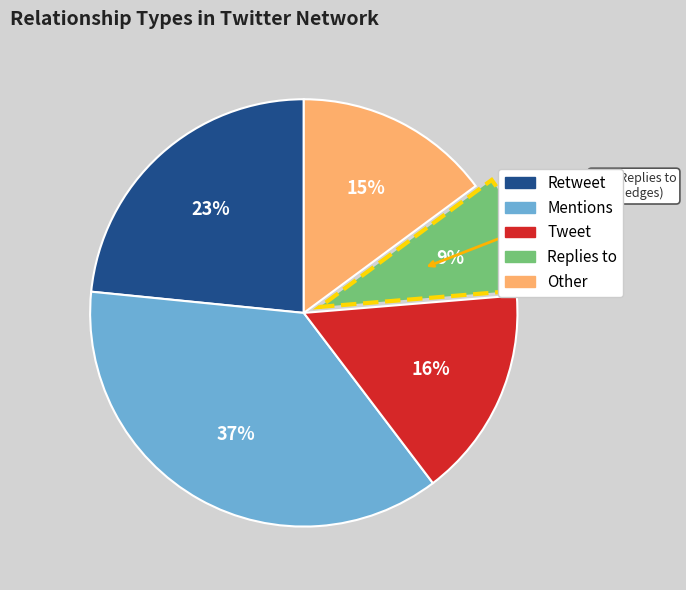

Count the number of slices in the pie.

5